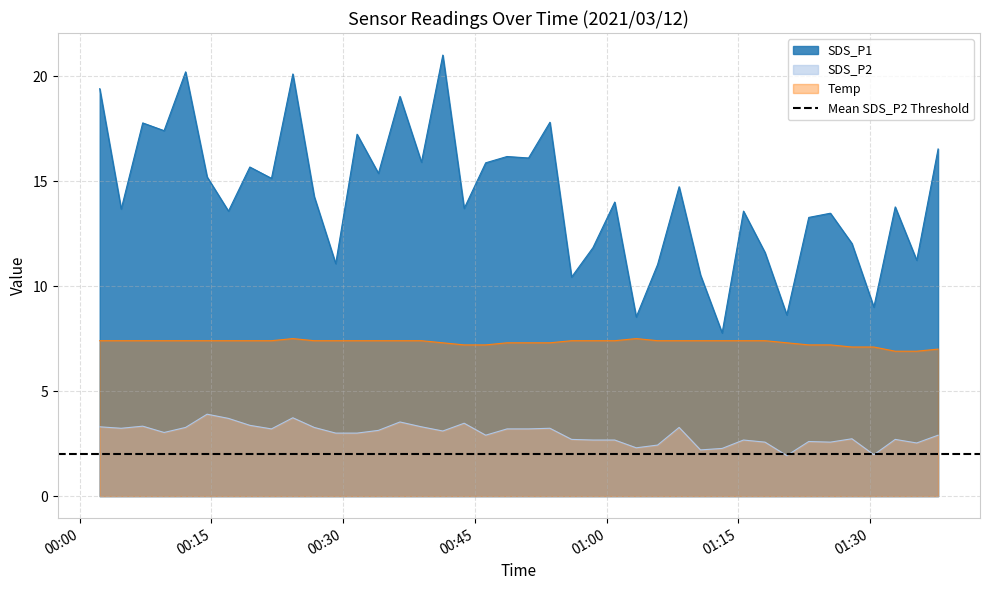

How many interior local peaks does the SDS_P2 series have?

11